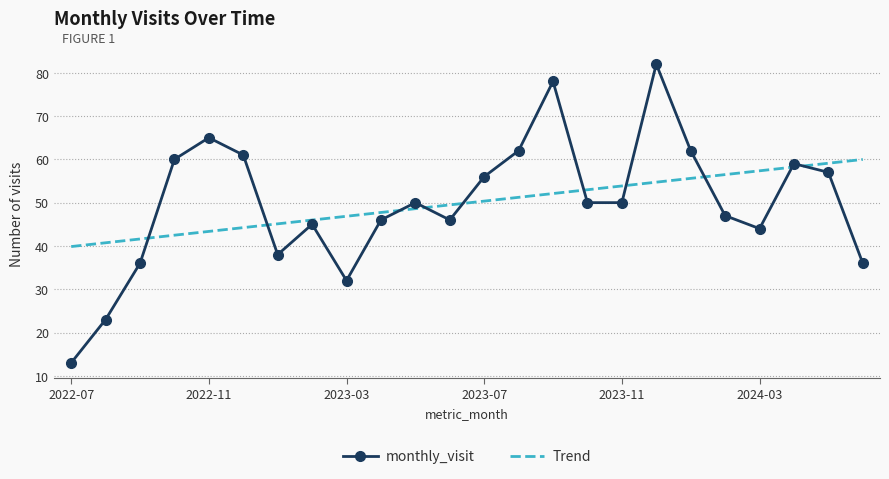

Which series has the widest spread of values?

monthly_visit